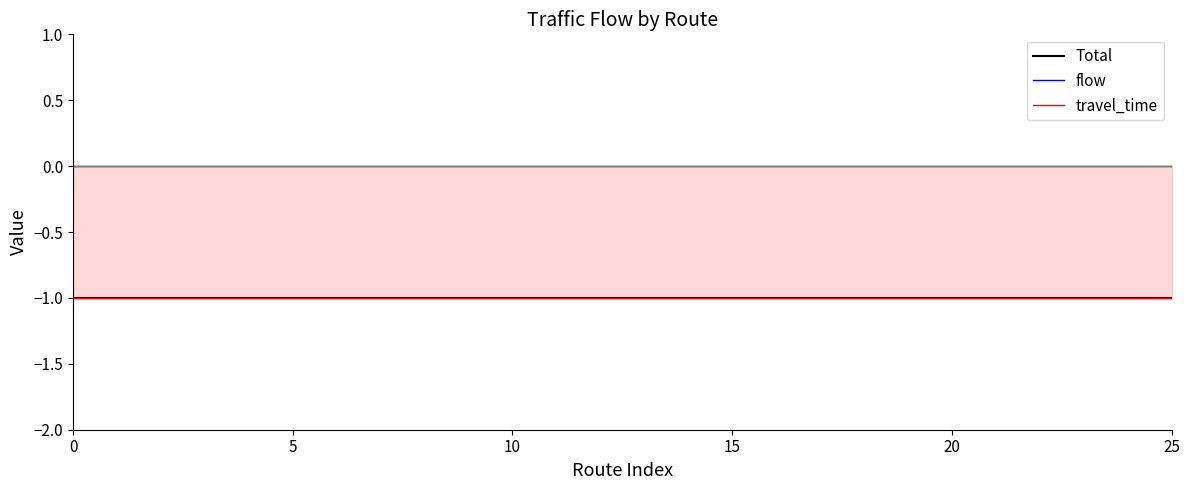

What is the total value across all series at 15?

-2